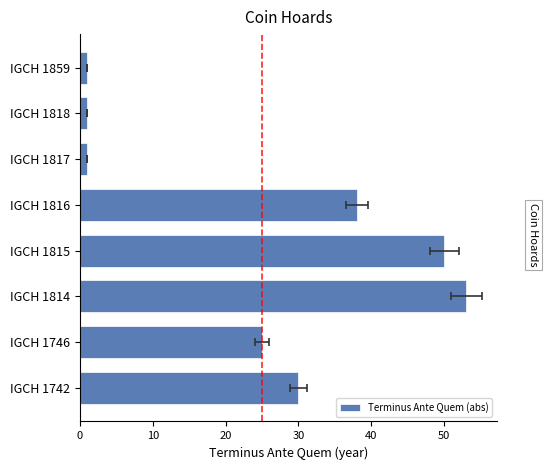

What is the maximum value shown in the chart?

53